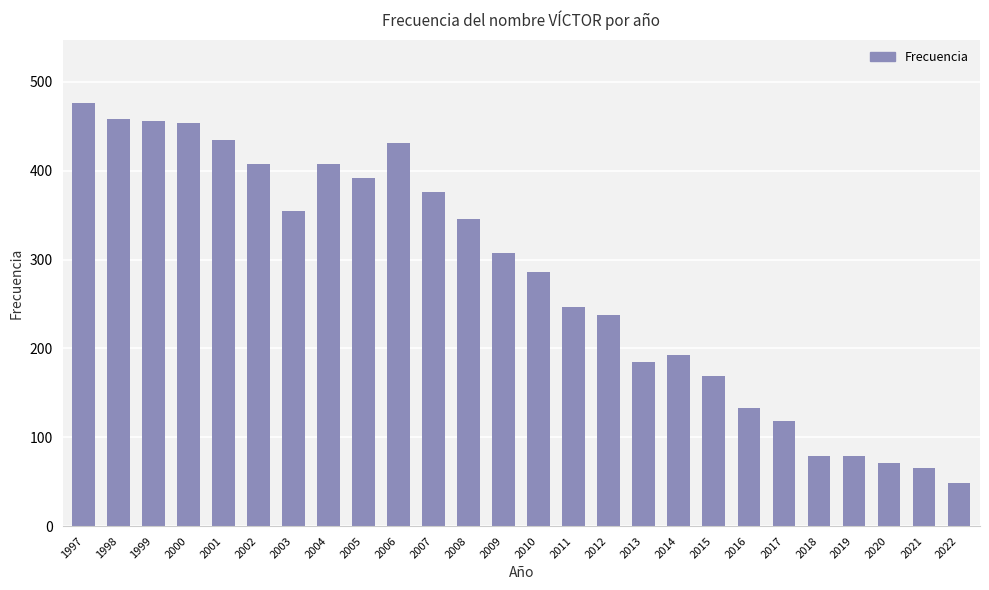

The chart shows a value of 13 at 2022. True or false?

False